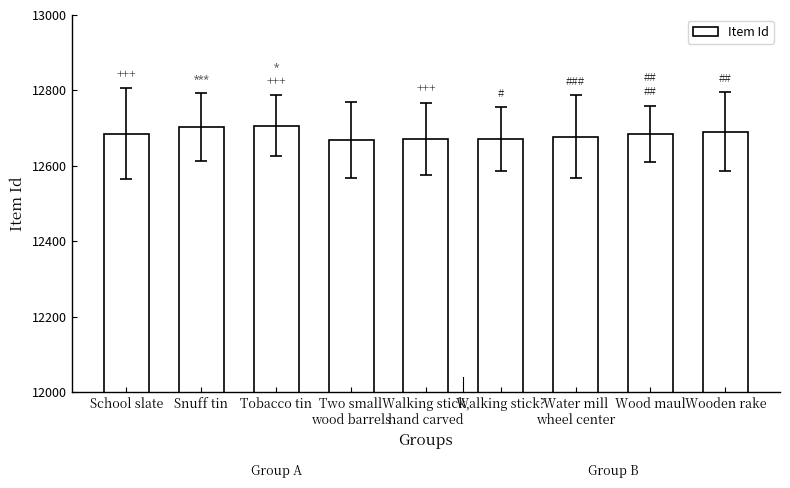

What is the difference between the maximum and minimum values?

38